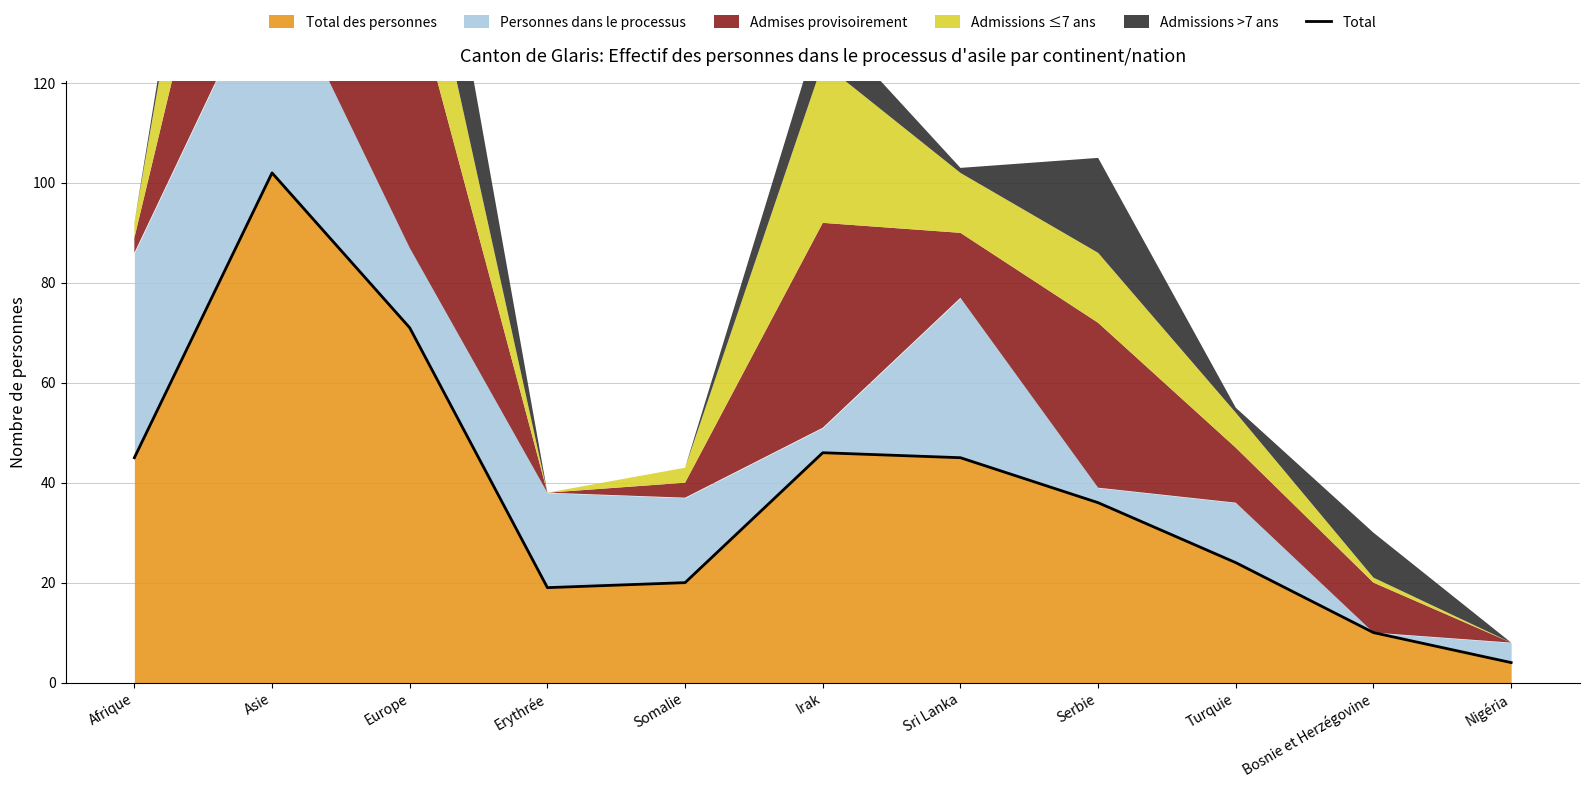

Does the chart have visible grid lines?

Yes